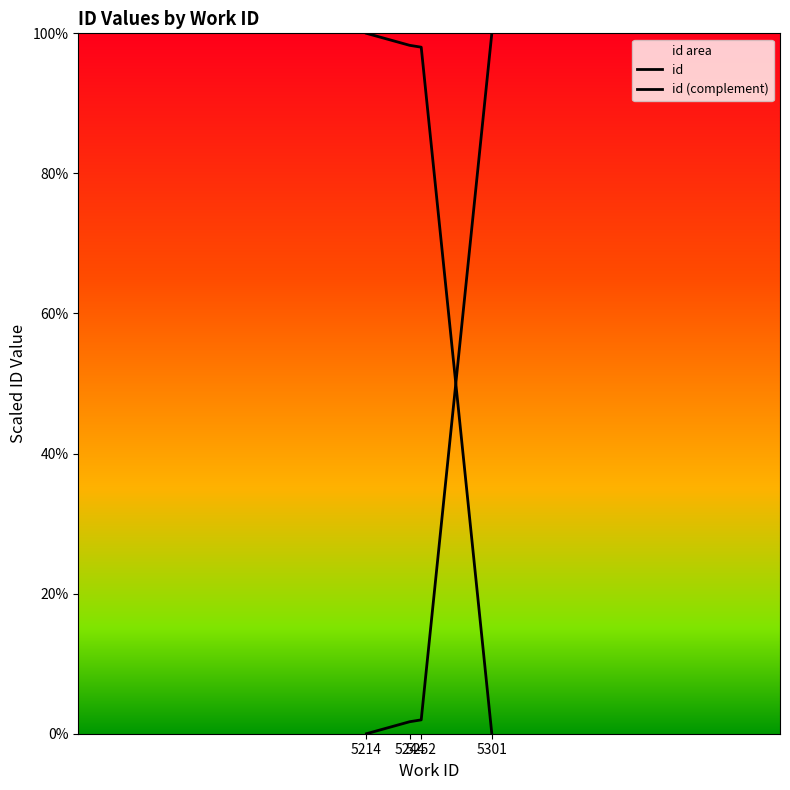

After their last crossing, which series has the higher values: id (complement) or id?

id